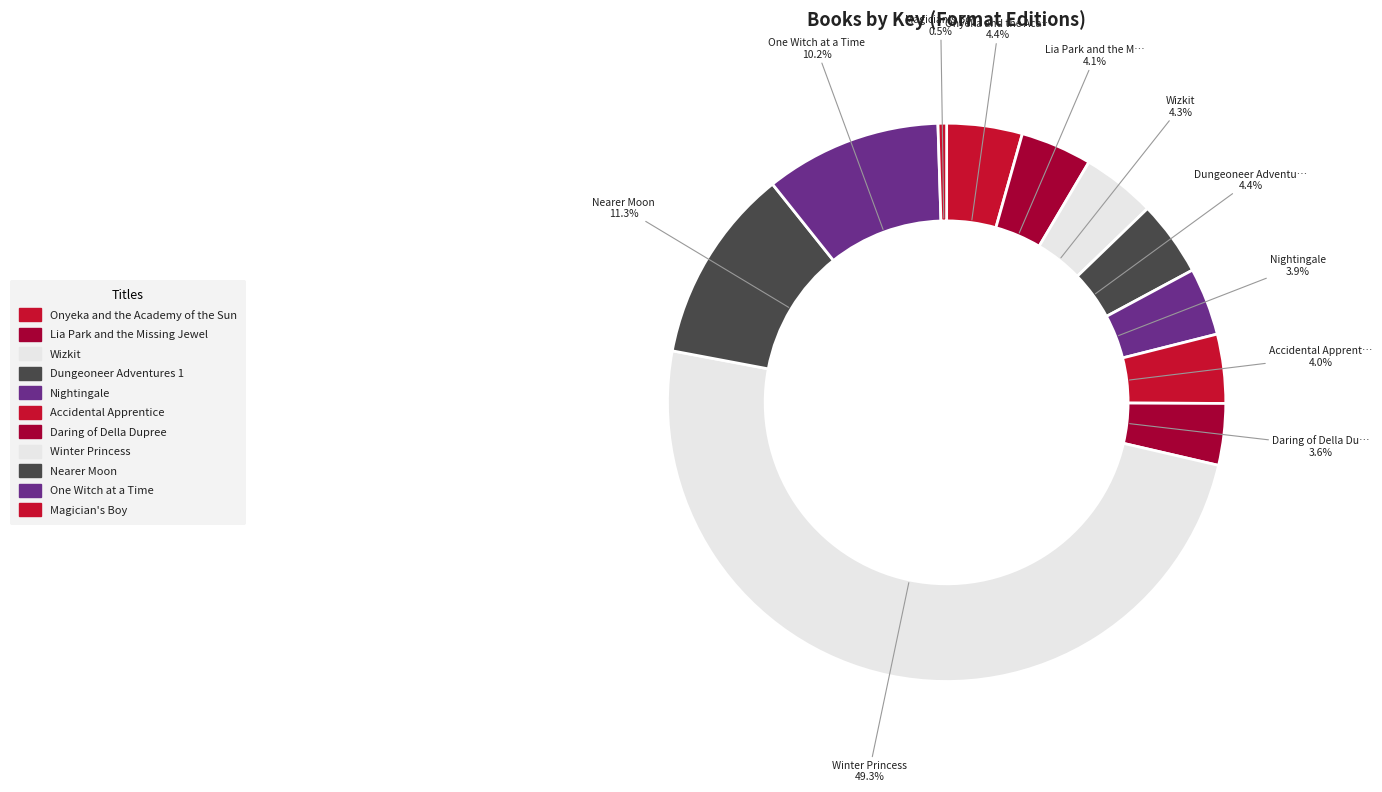

Does Lia Park and the Missing Jewel account for over 50% of the chart?

No